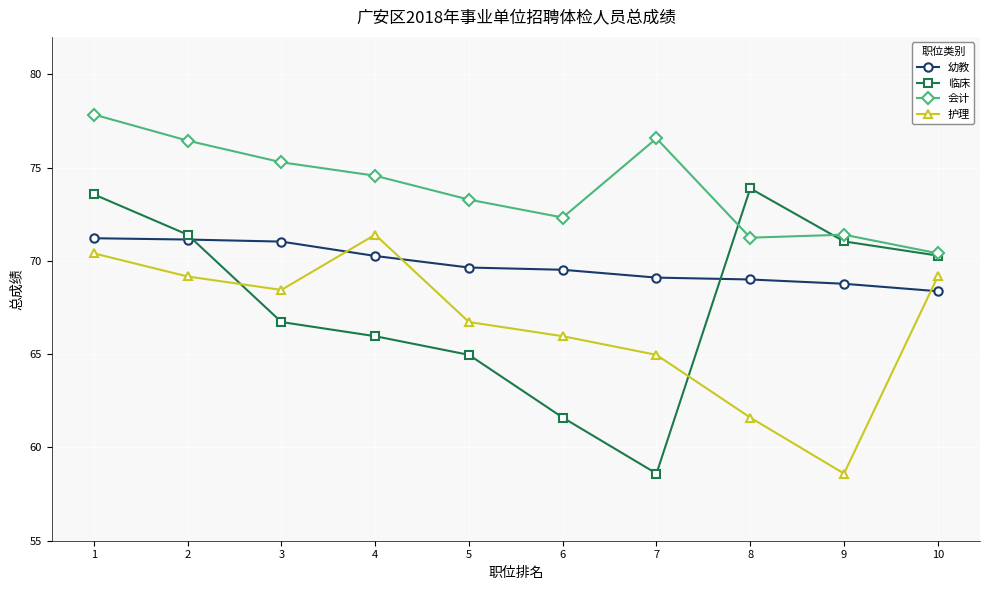

List the series in order of their overall mean, highest first.

会计, 幼教, 临床, 护理